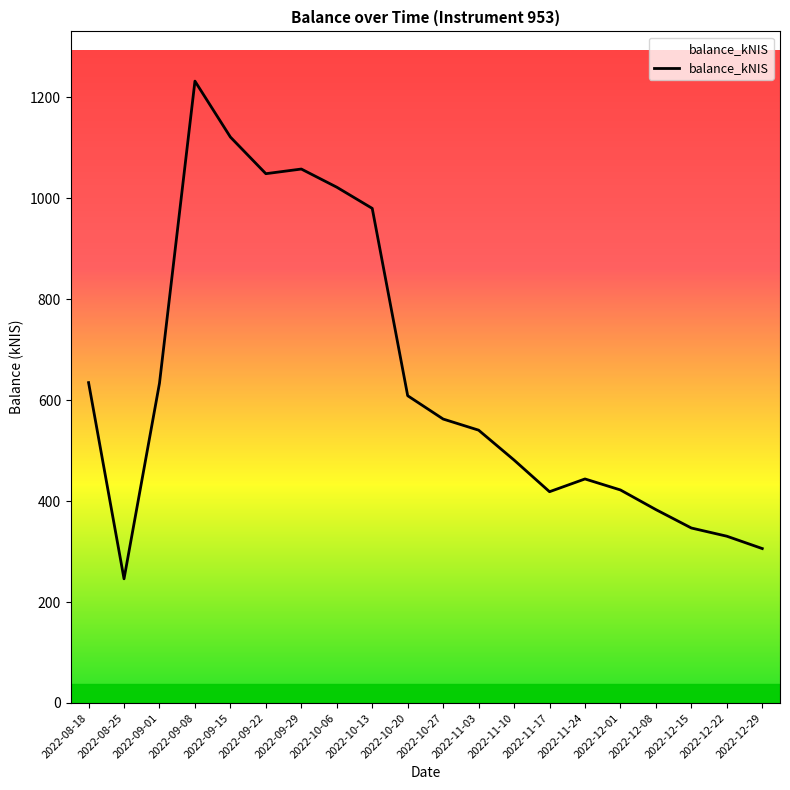

Read the value at 2022-09-15.

1121.3